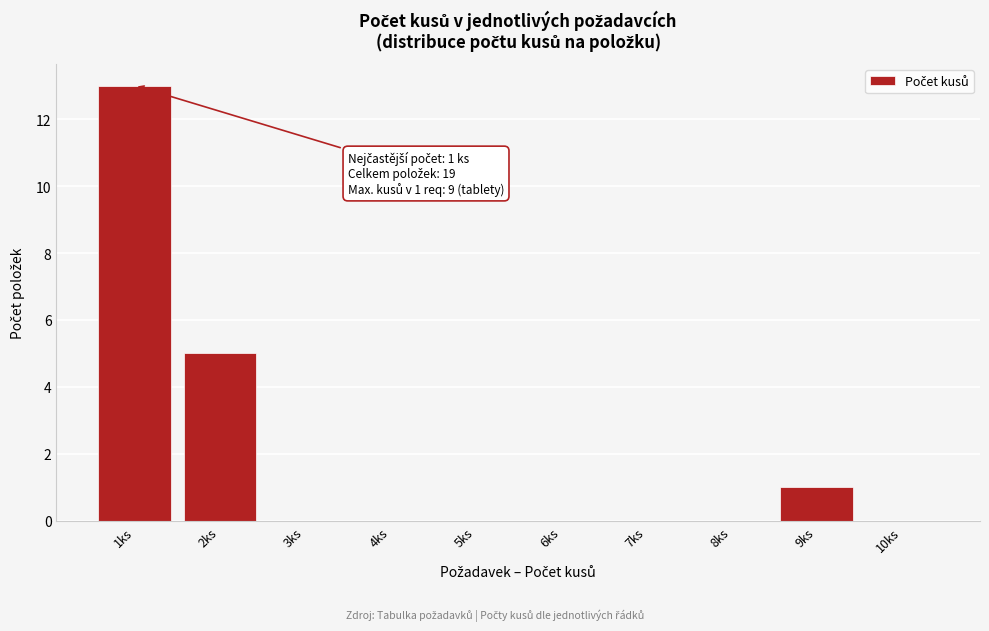

Reading left to right, what are all the values shown in this chart?

1ks=13	2ks=5	3ks=0	4ks=0	5ks=0	6ks=0	7ks=0	8ks=0	9ks=1	10ks=0